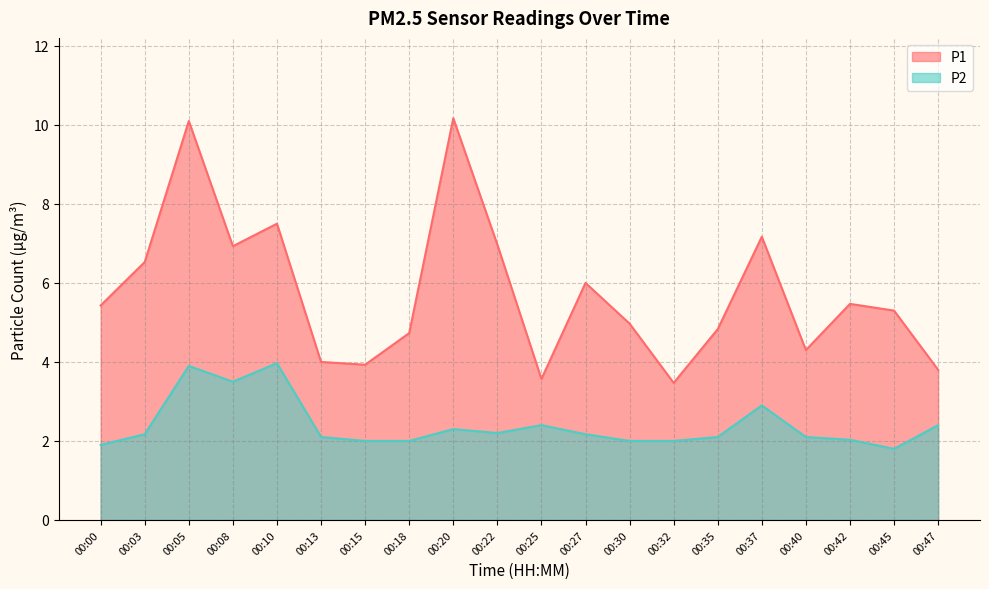

Rank the series at 00:42 from lowest to highest value.

P2, P1